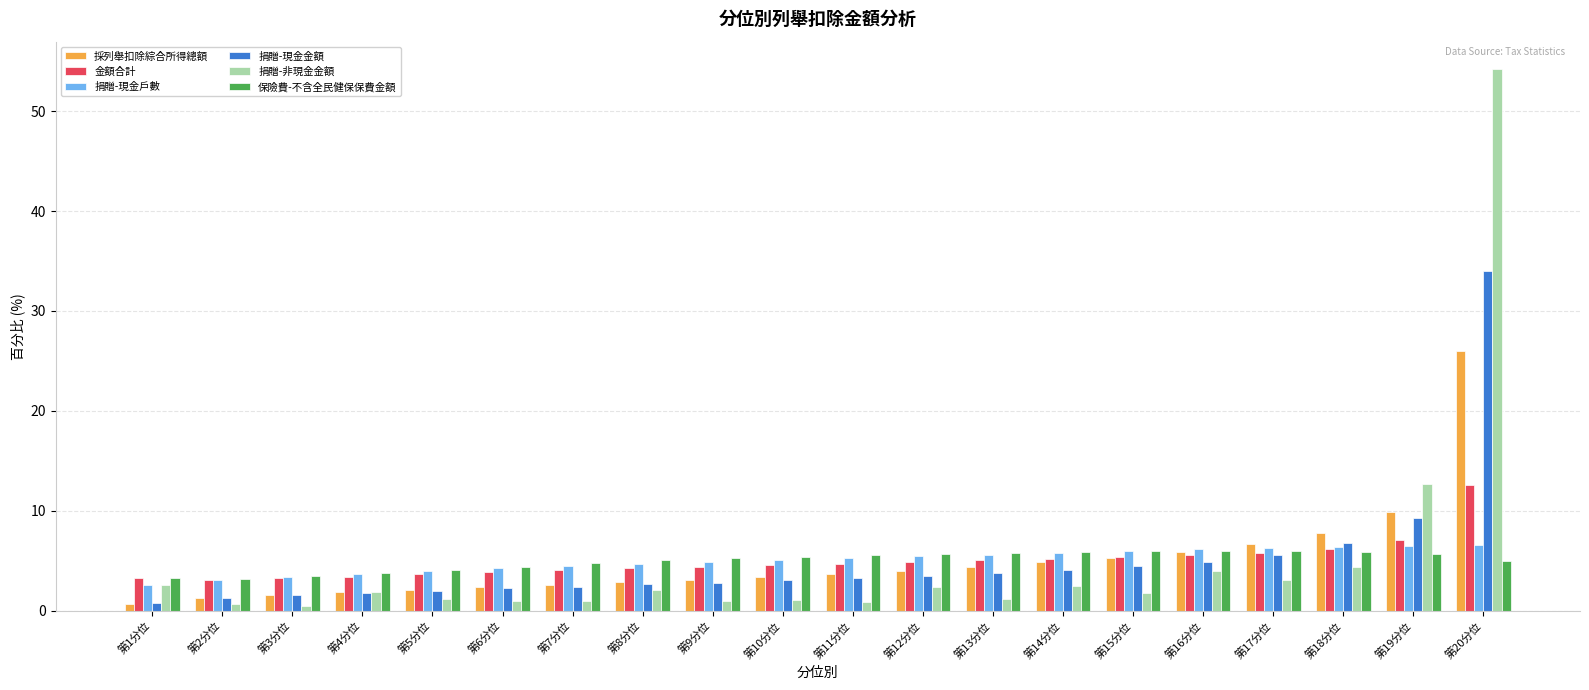

The 採列舉扣除綜合所得總額 series shows 5.9 at 第16分位. True or false?

True